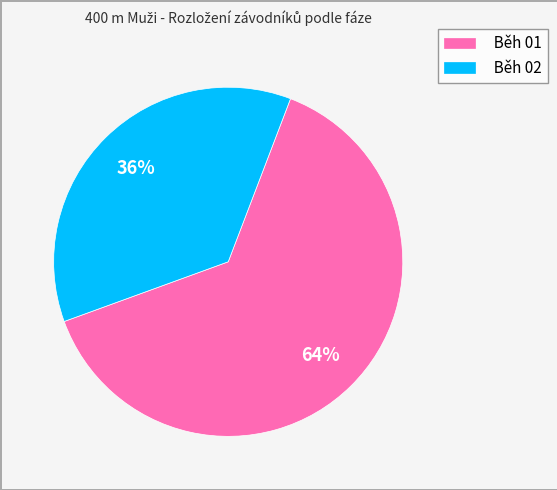

To the nearest percent, what is the average slice percentage?

50%